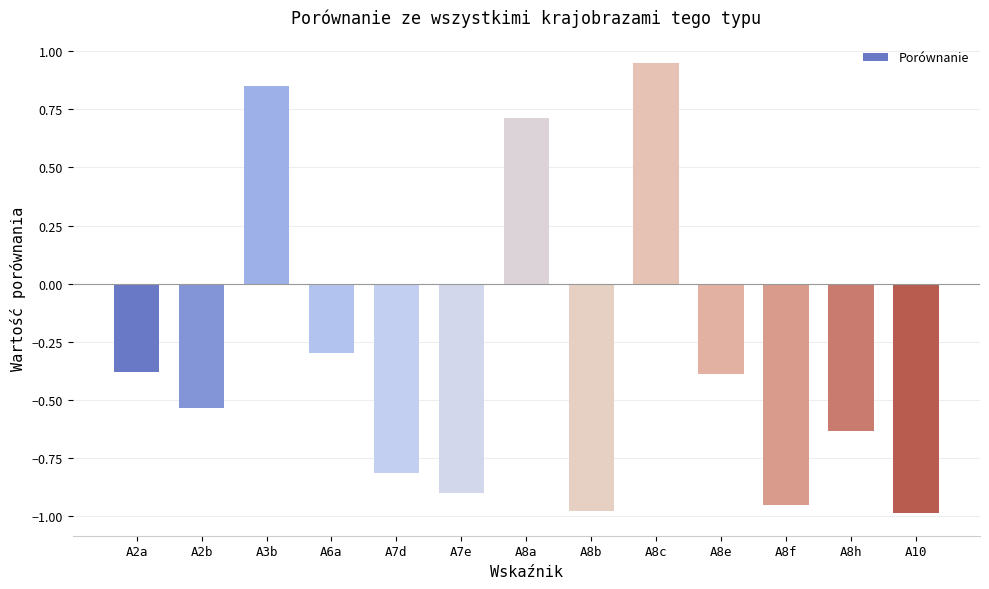

What is the difference between the maximum and minimum values?

1.9